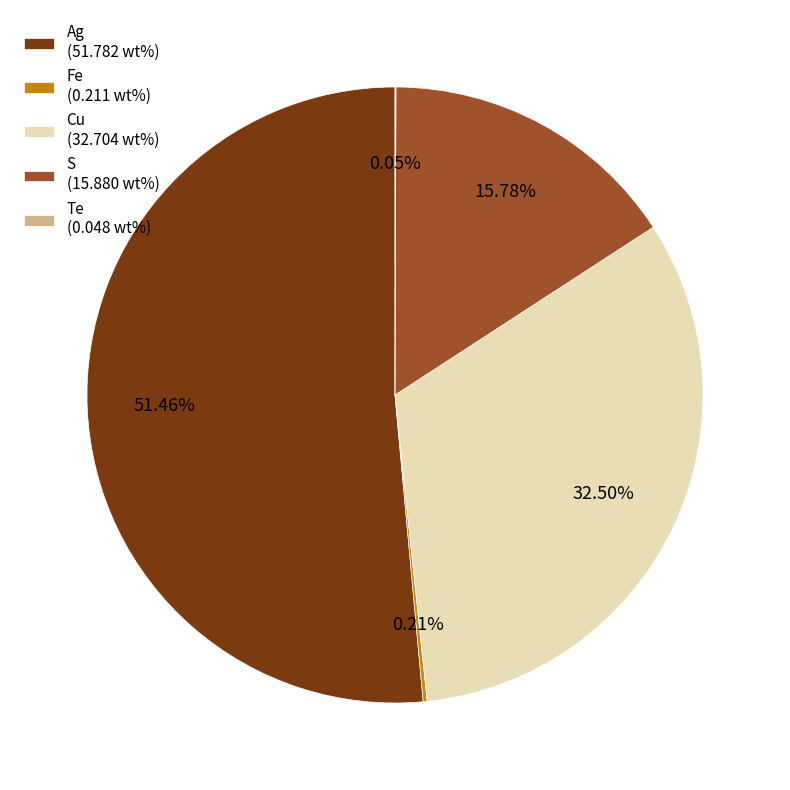

Which has a higher value, S (15.880 wt%) or Ag (51.782 wt%)?

Ag (51.782 wt%)